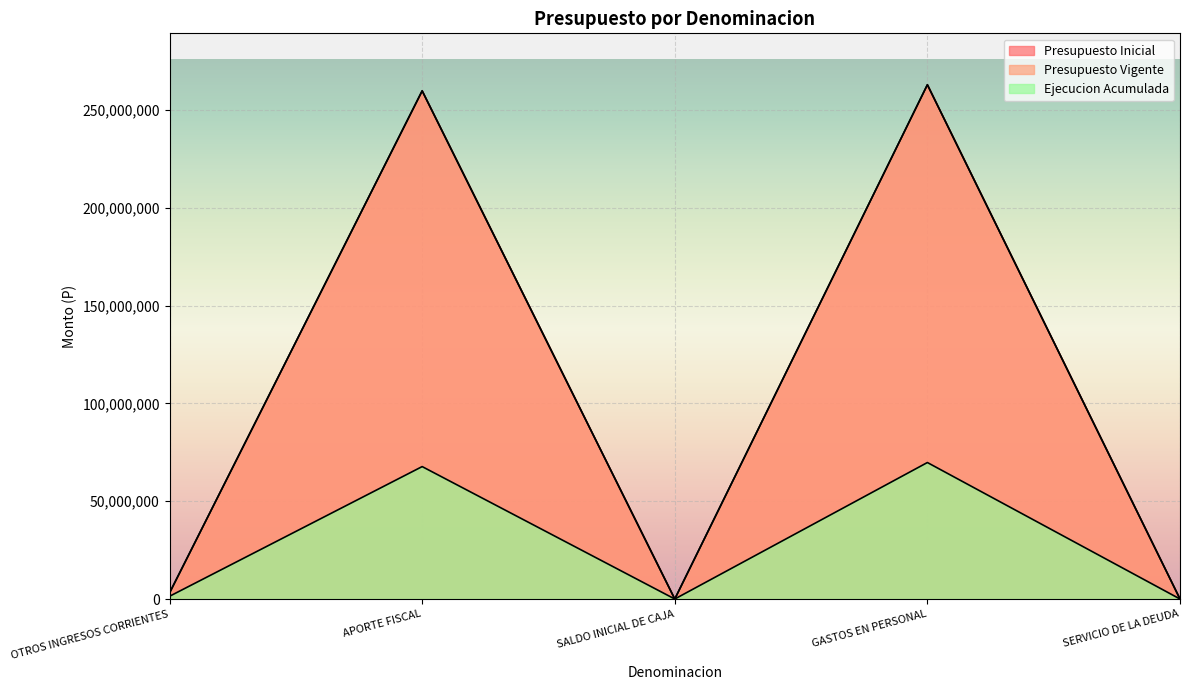

Reading left to right, what are all the values shown in this chart?

Presupuesto Inicial: OTROS INGRESOS CORRIENTES=3117588	APORTE FISCAL=259774143	SALDO INICIAL DE CAJA=1000	GASTOS EN PERSONAL=262891731	SERVICIO DE LA DEUDA=1000
Presupuesto Vigente: OTROS INGRESOS CORRIENTES=3117588	APORTE FISCAL=259774143	SALDO INICIAL DE CAJA=1000	GASTOS EN PERSONAL=262891731	SERVICIO DE LA DEUDA=1000
Ejecucion Acumulada: OTROS INGRESOS CORRIENTES=1396523	APORTE FISCAL=67695070	SALDO INICIAL DE CAJA=0	GASTOS EN PERSONAL=69768339	SERVICIO DE LA DEUDA=0